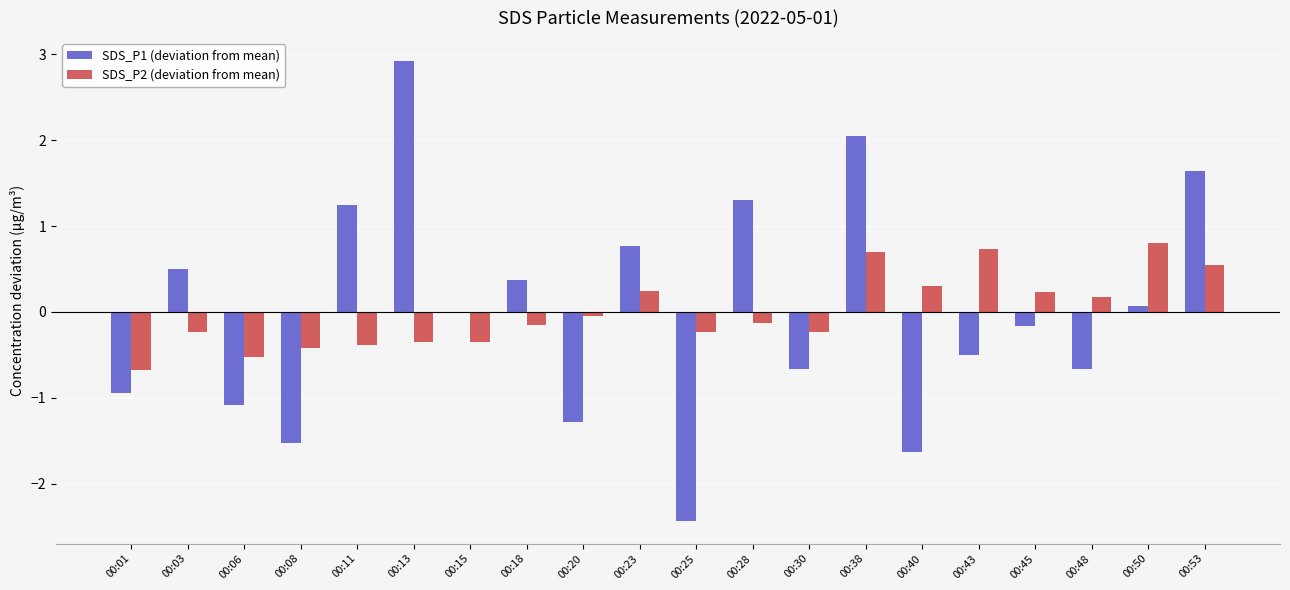

At which category does the chart reach its peak across all series?

00:13